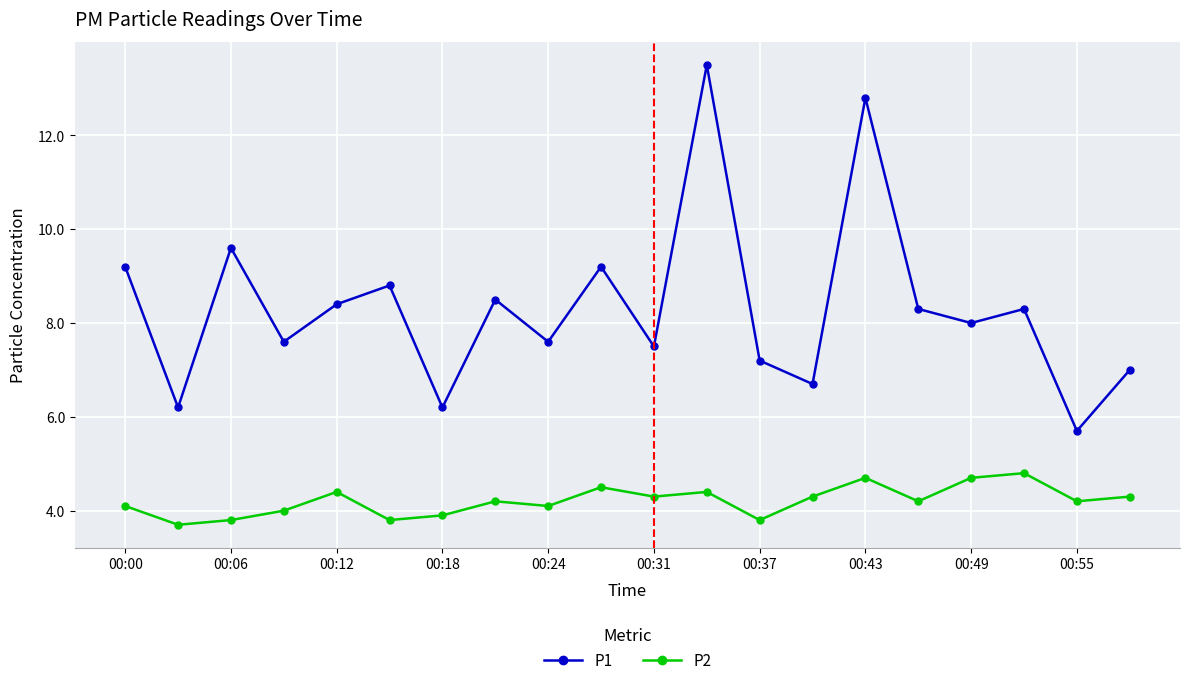

Rank the series by their maximum value, from highest to lowest.

P1, P2